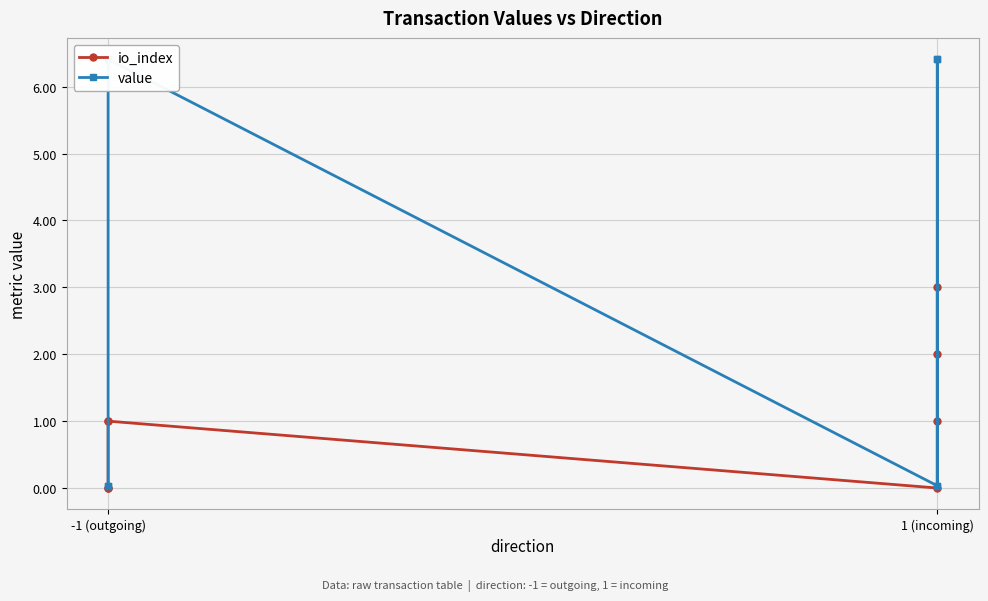

At 1 (incoming), list the series in order from largest to smallest.

value, io_index